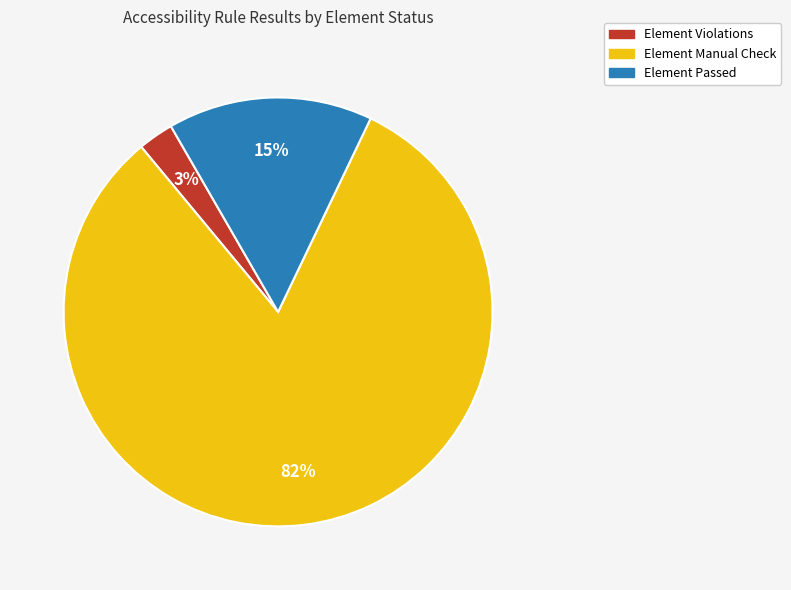

To the nearest percent, what is the average slice percentage?

33%